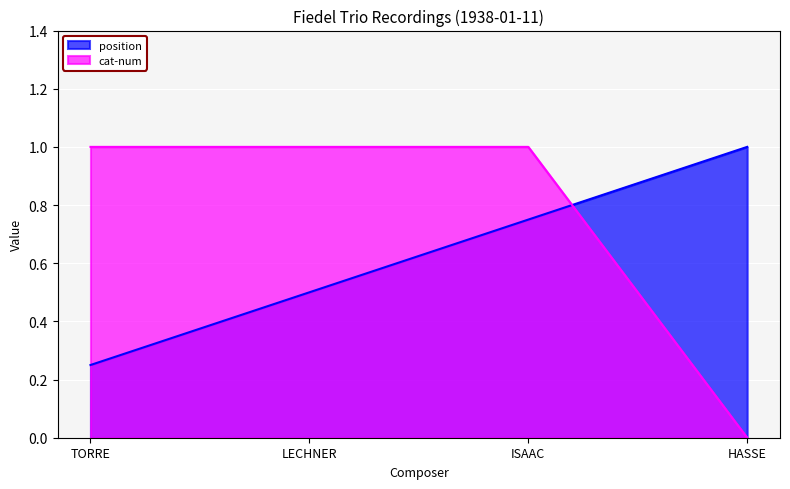

The value of cat-num at ISAAC is 1.0. True or false?

True